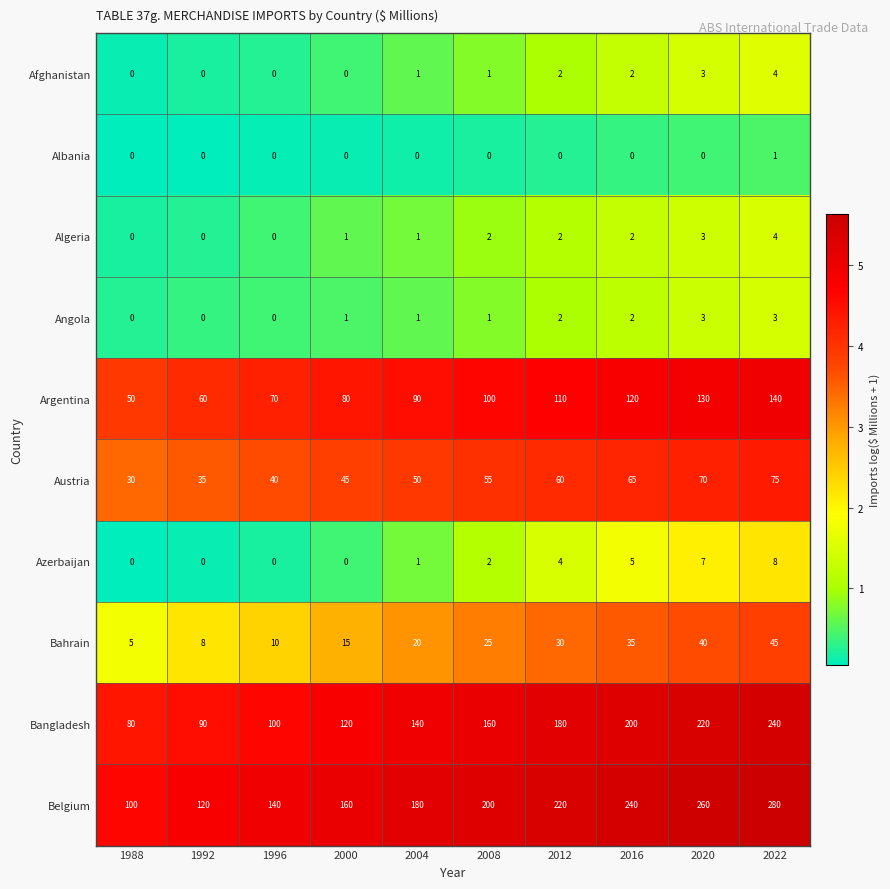

What is the total value across all series at 1992?

313